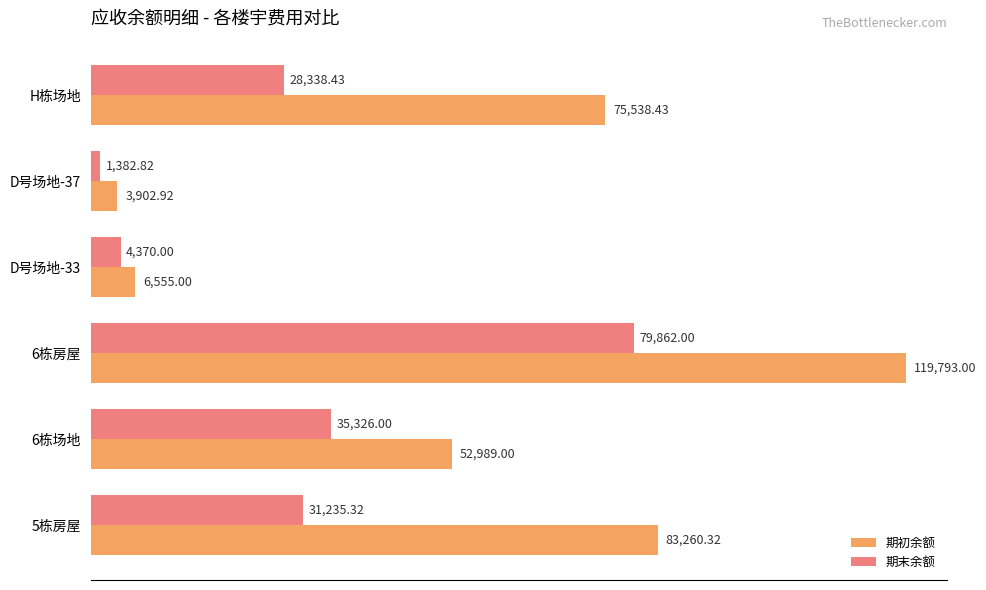

At how many categories does at least one series exceed 34072?

4